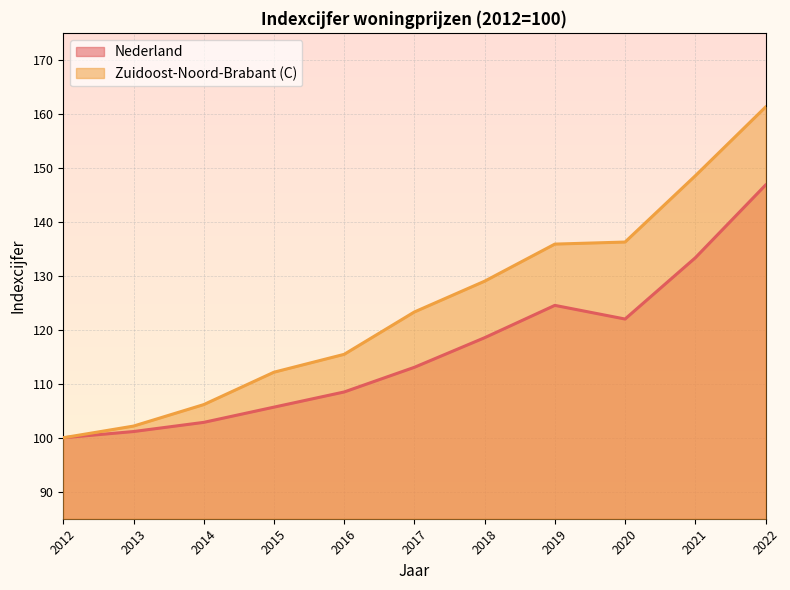

Is the value of Zuidoost-Noord-Brabant (C) at 2012 greater than the value of Nederland at 2017?

No